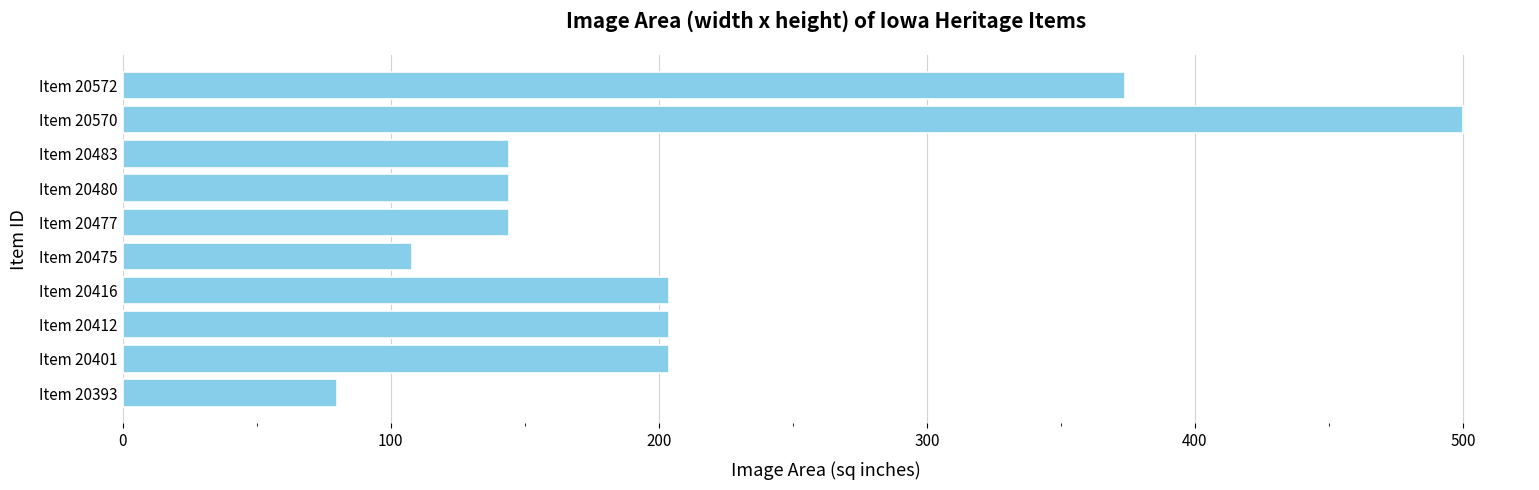

What is the average value?

211